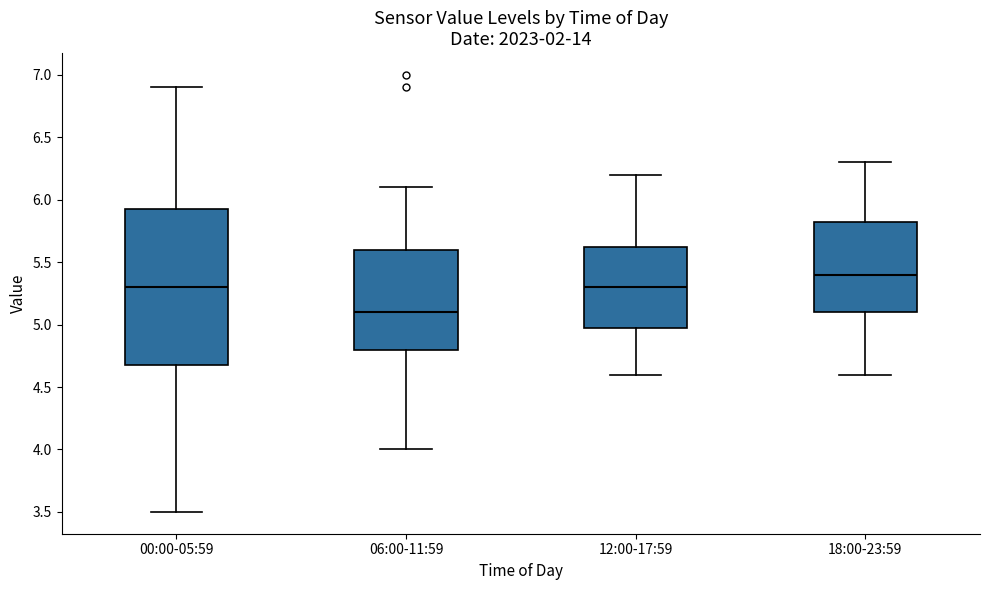

Which box is the tallest, from its lower edge to its upper edge?

00:00-05:59